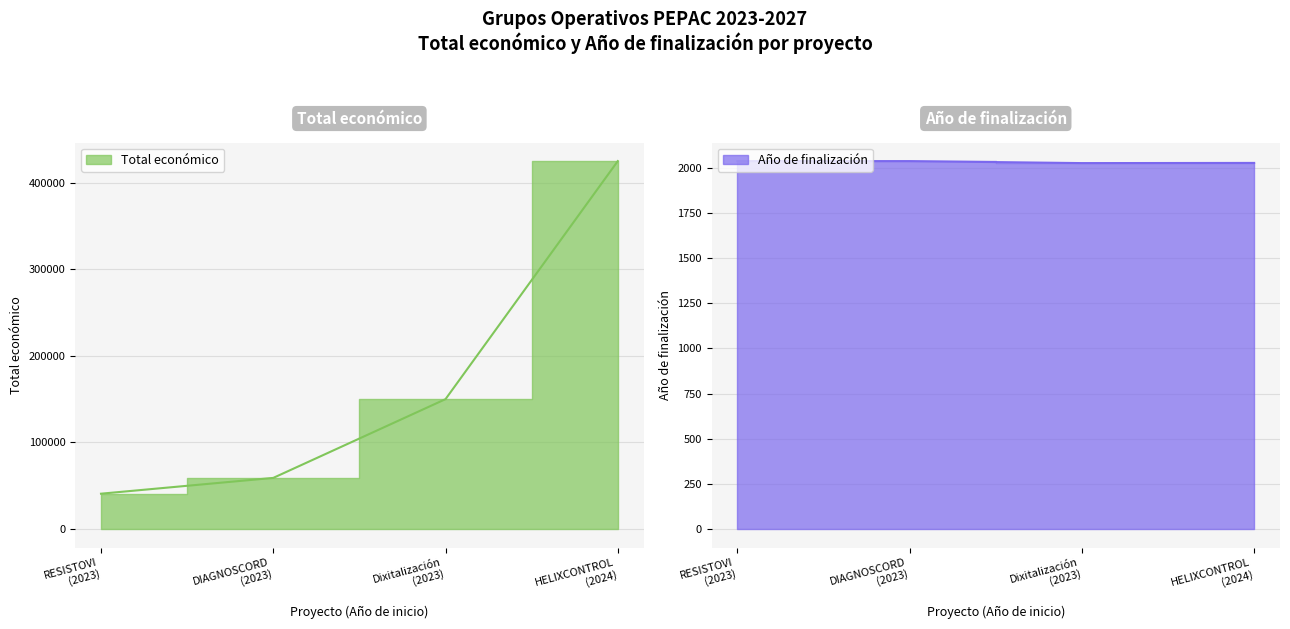

Between DIAGNOSCORD (2023) and Dixitalización (2023), which is larger?

Dixitalización (2023)